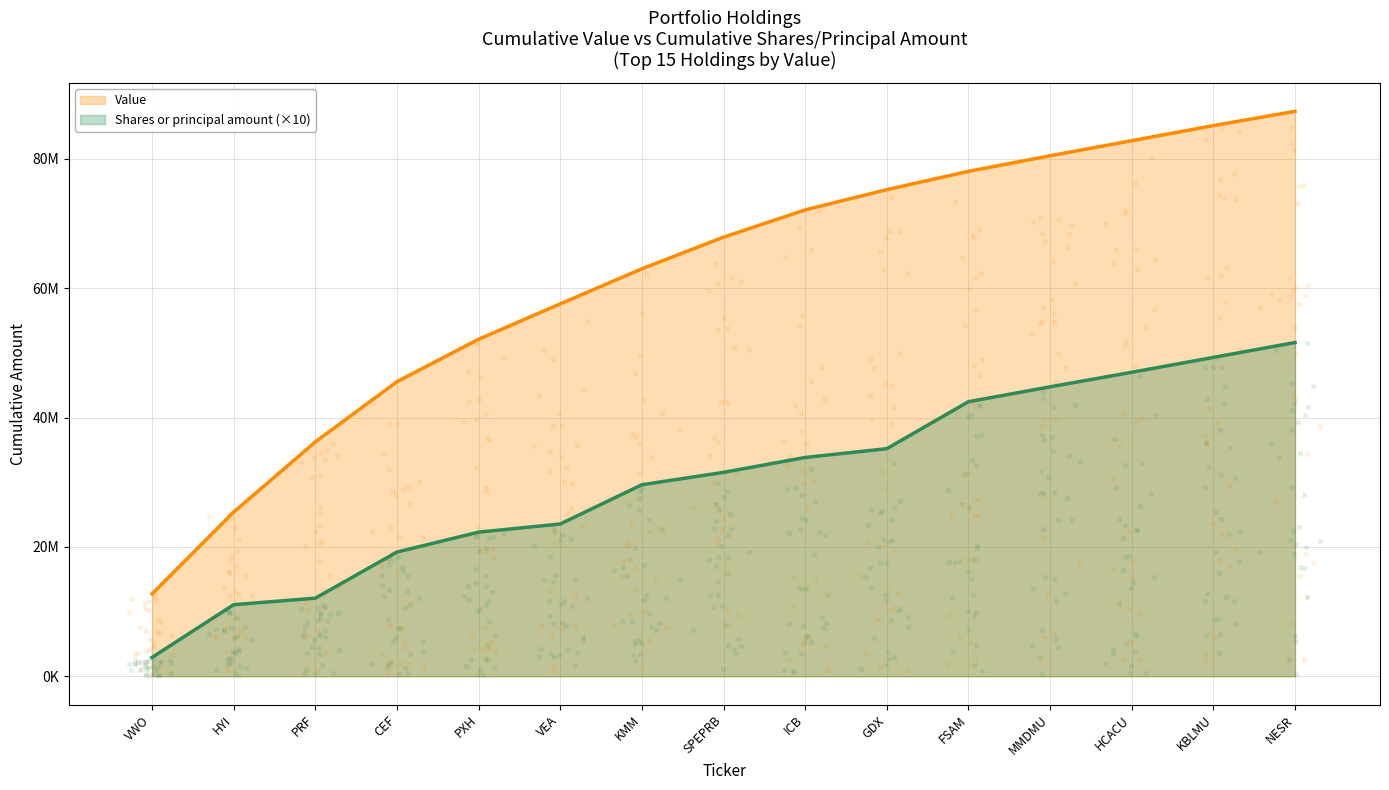

What is the ratio of the value at NESR to the value at PRF?

2.4